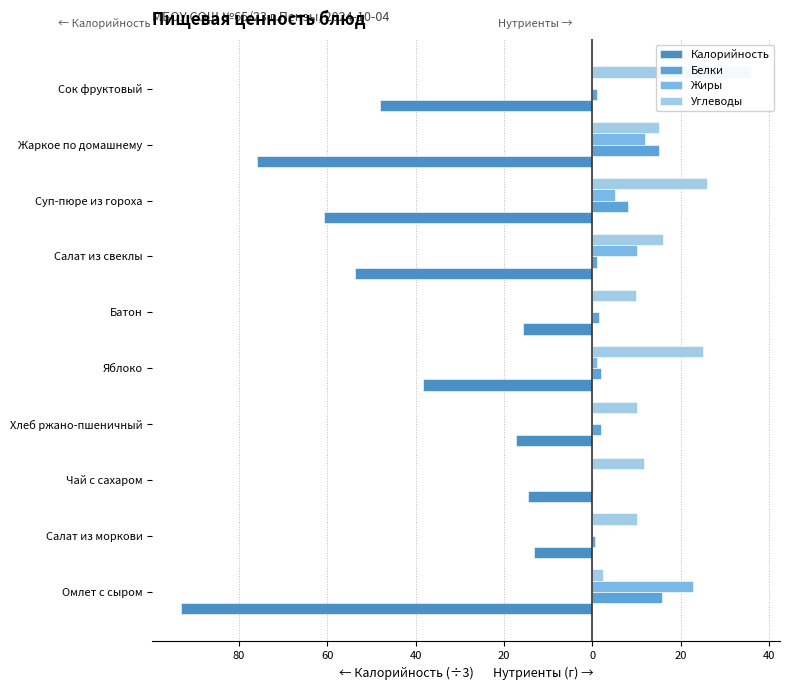

Rank the series by their maximum value, from highest to lowest.

Углеводы, Жиры, Белки, Калорийность